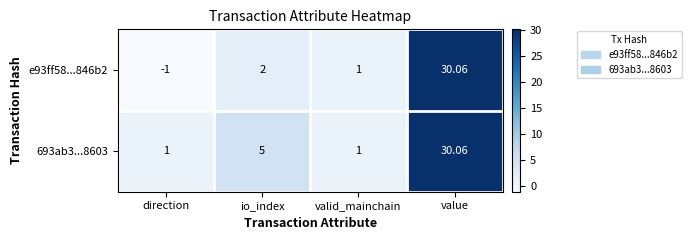

List the labels in order of e93ff58...846b2 value, largest first.

value, io_index, valid_mainchain, direction